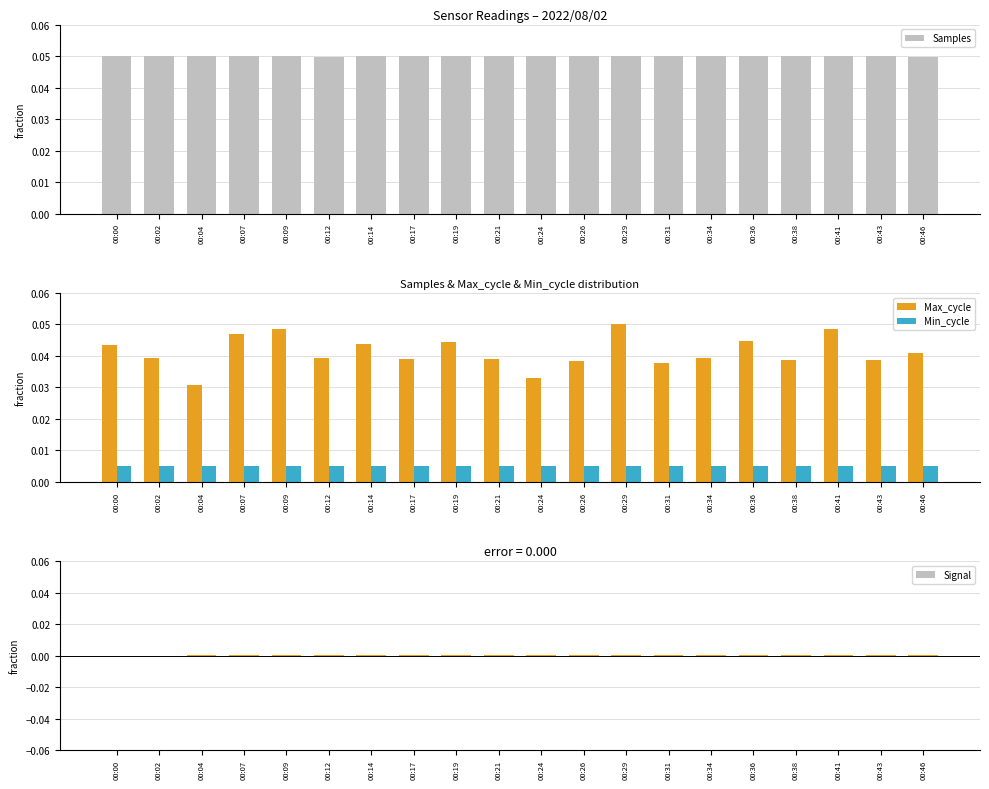

What is the sum of all Min_cycle values?

0.1